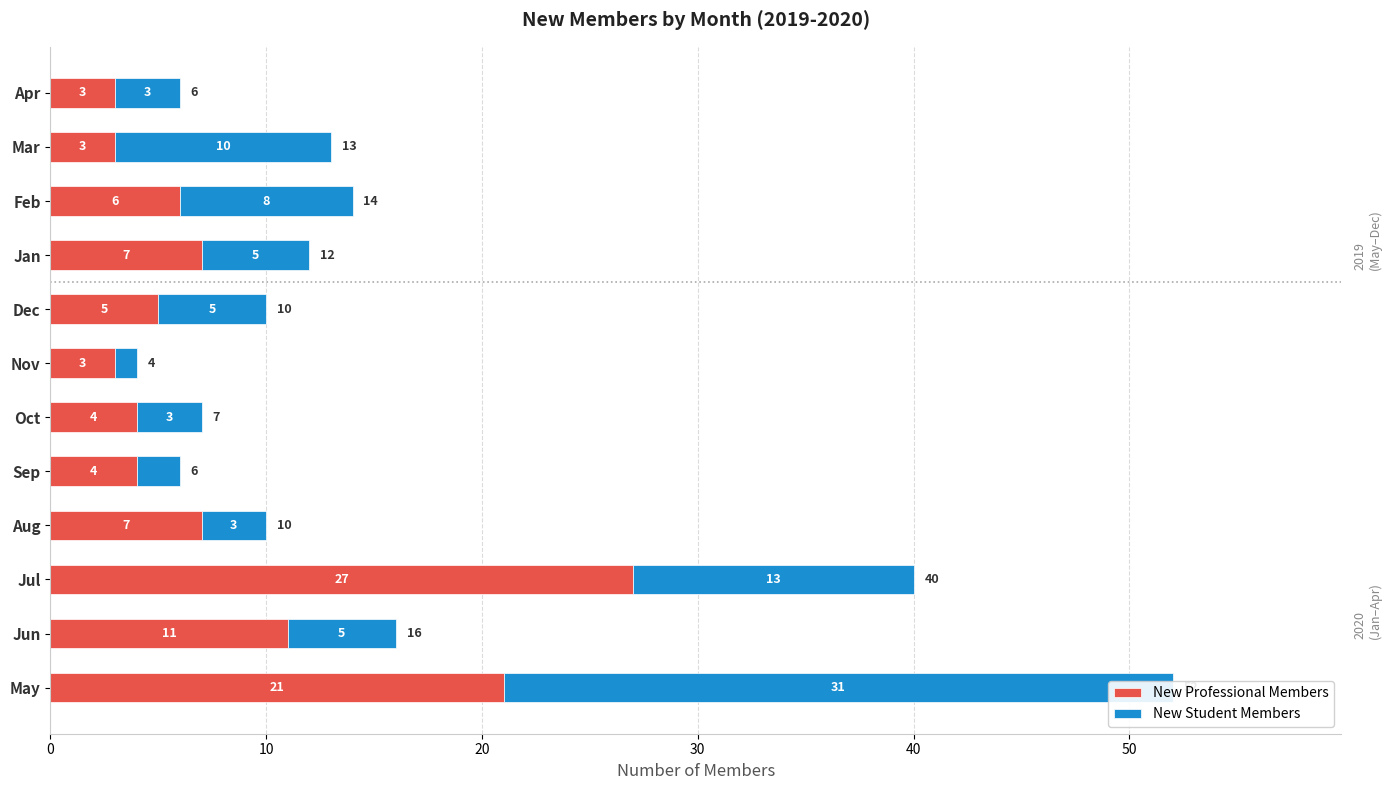

What is the difference between the maximum and minimum values in the New Student Members series?

30